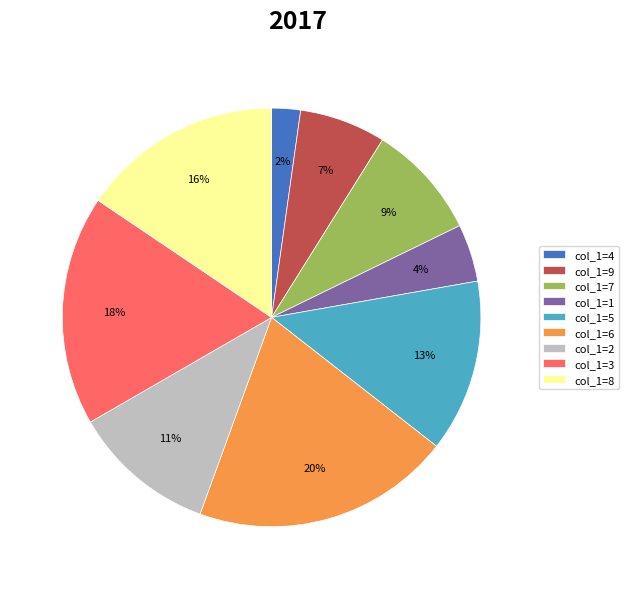

Is it true that col_1=1 is 4% of the pie?

True